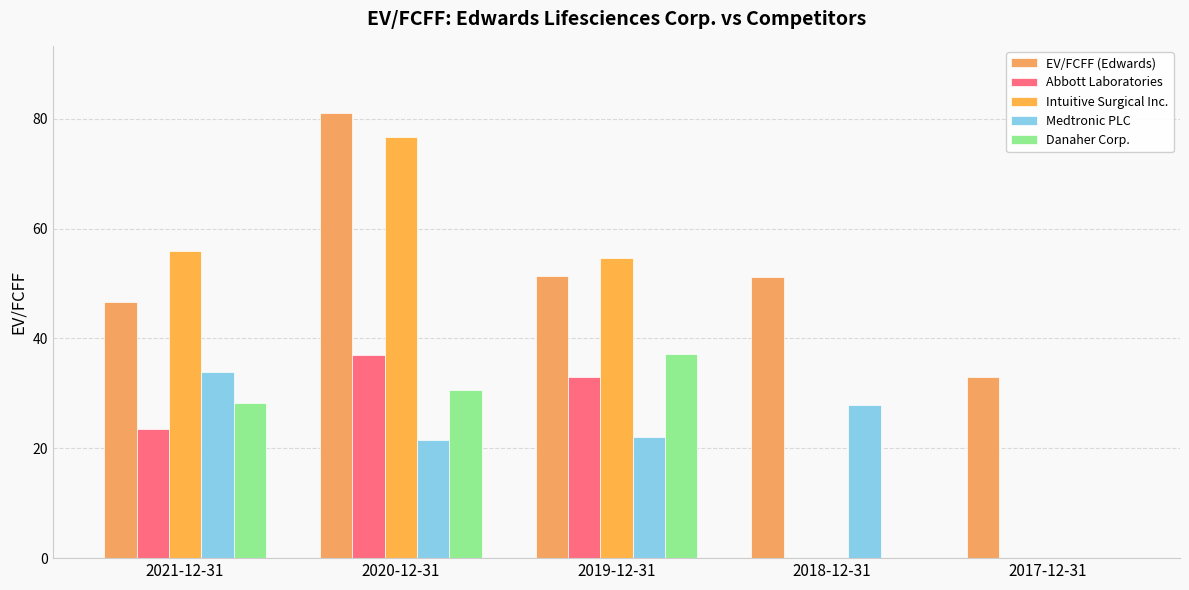

Which series has the largest range (max minus min)?

Intuitive Surgical Inc.